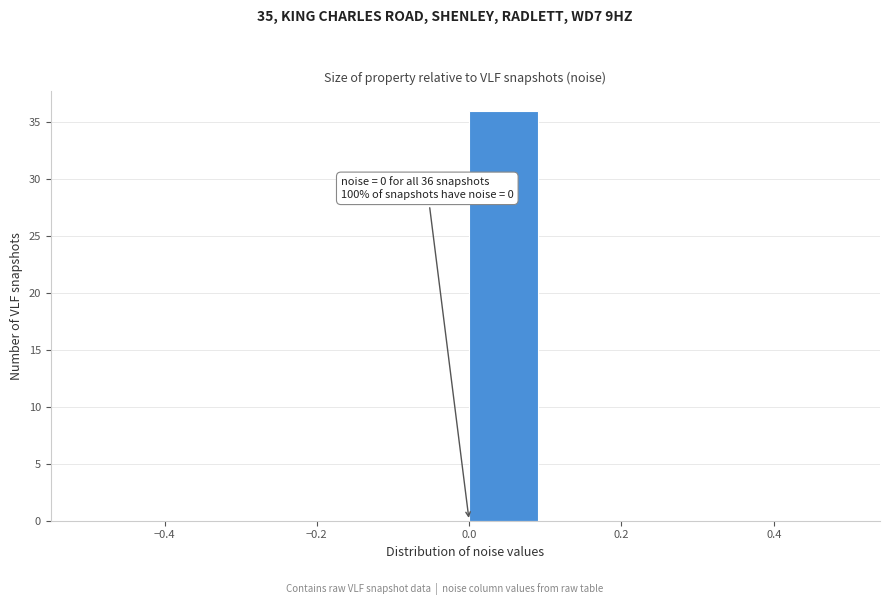

Over which range of the x-axis is the bar tallest?

0.0 to 0.1